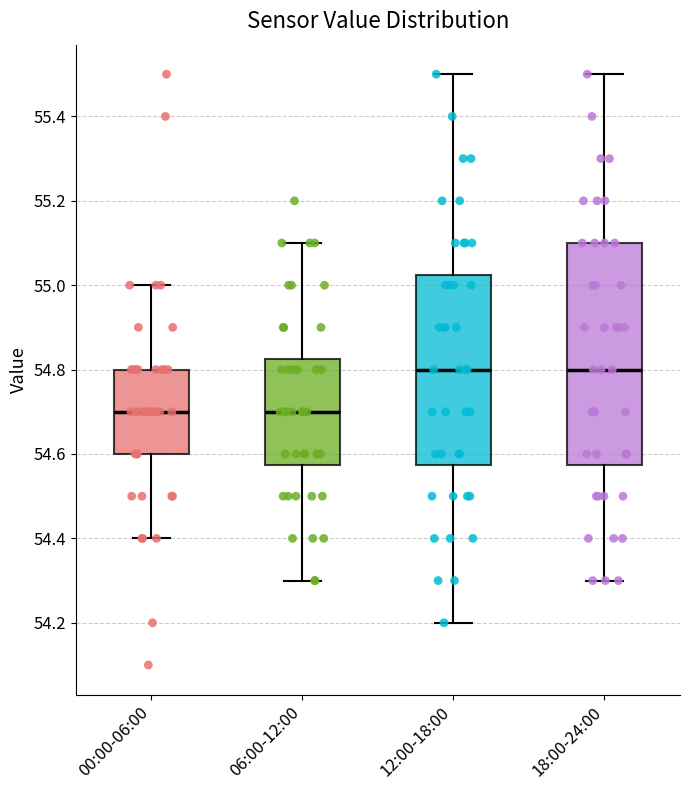

Where does the median line of the box for 12:00-18:00 sit on the y-axis? The values are not printed on the chart, so give them approximately, as read against the axis.

54.80